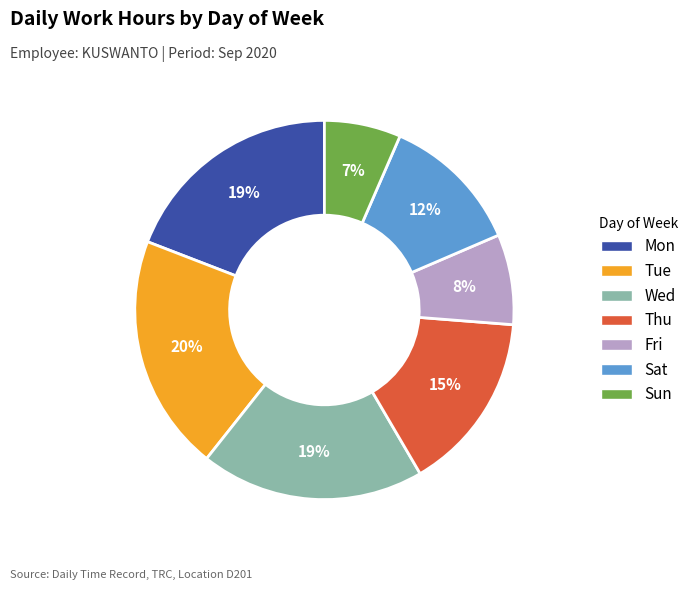

Does any single category account for the majority?

No